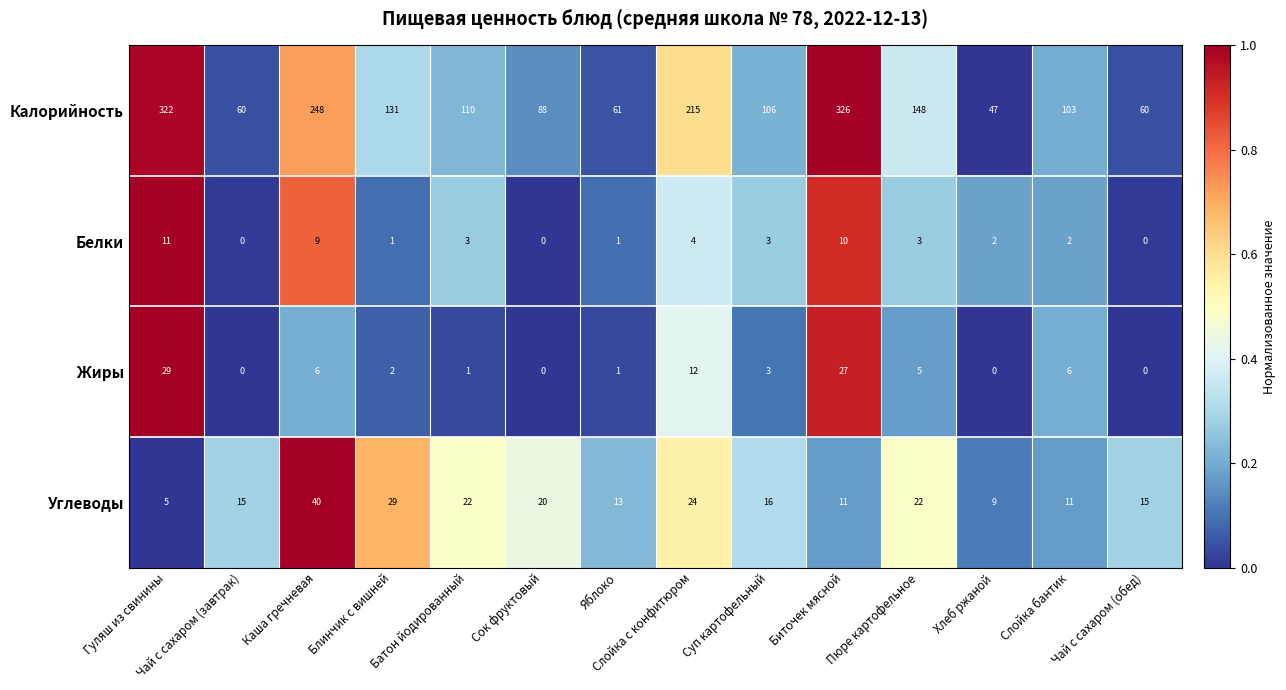

What is the sum of all Углеводы values?

252